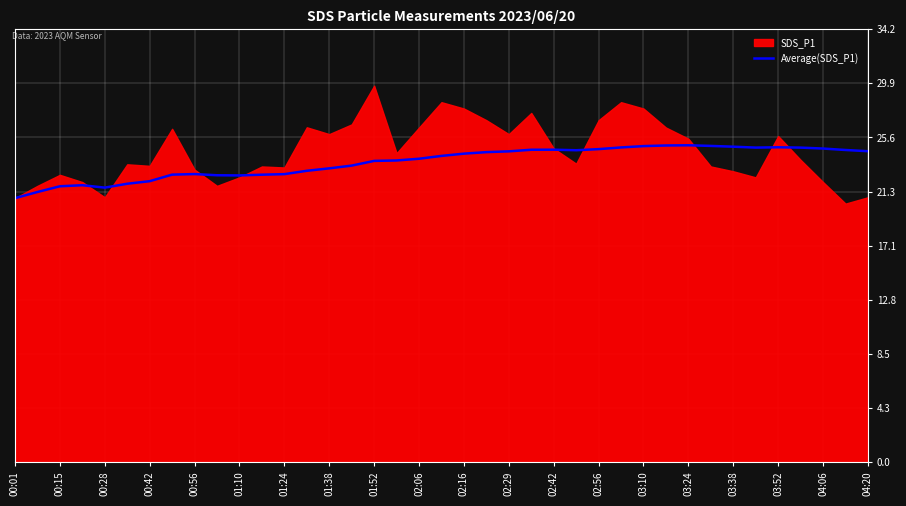

What is the highest value of the Average(SDS_P1) series?

25.0